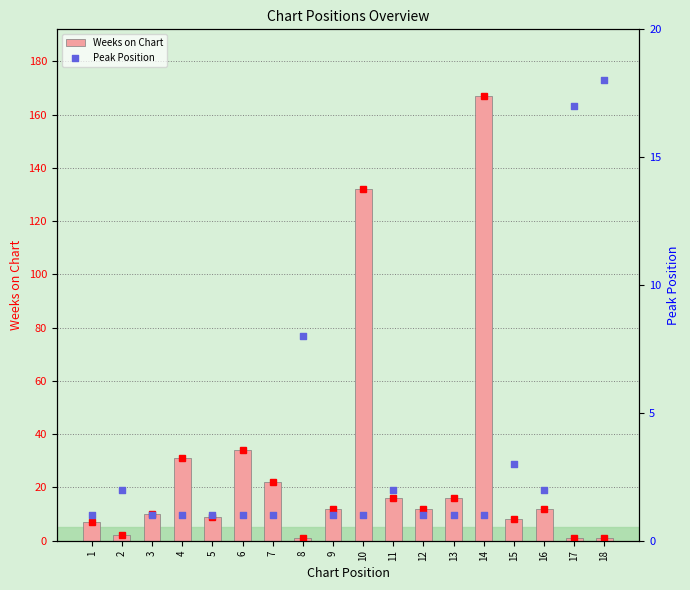

Which series has the widest spread of Y values?

Weeks on Chart